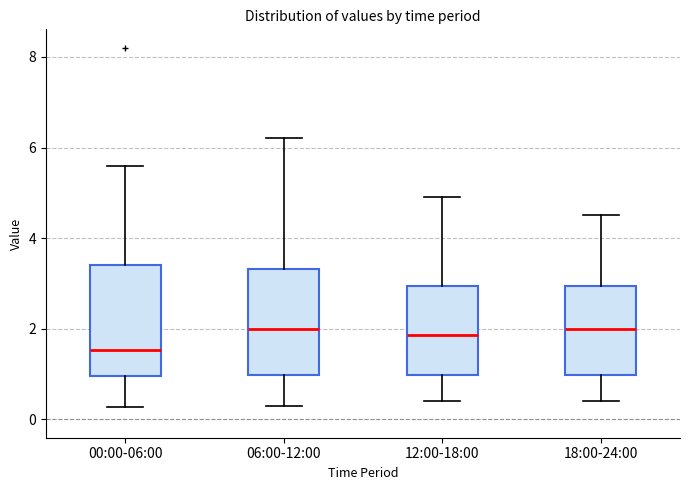

Reading left to right, transcribe this box plot: for each box, give where its median line is, the range the box spans, and where its two whiskers end, as read against the y-axis. The values are not printed on the chart, so give them approximately, as read against the axis.

00:00-06:00: median 1.6, box 1.0 to 3.4, whiskers 0.2 to 5.6
06:00-12:00: median 2.0, box 1.0 to 3.4, whiskers 0.4 to 6.2
12:00-18:00: median 1.8, box 1.0 to 3.0, whiskers 0.4 to 5.0
18:00-24:00: median 2.0, box 1.0 to 3.0, whiskers 0.4 to 4.6